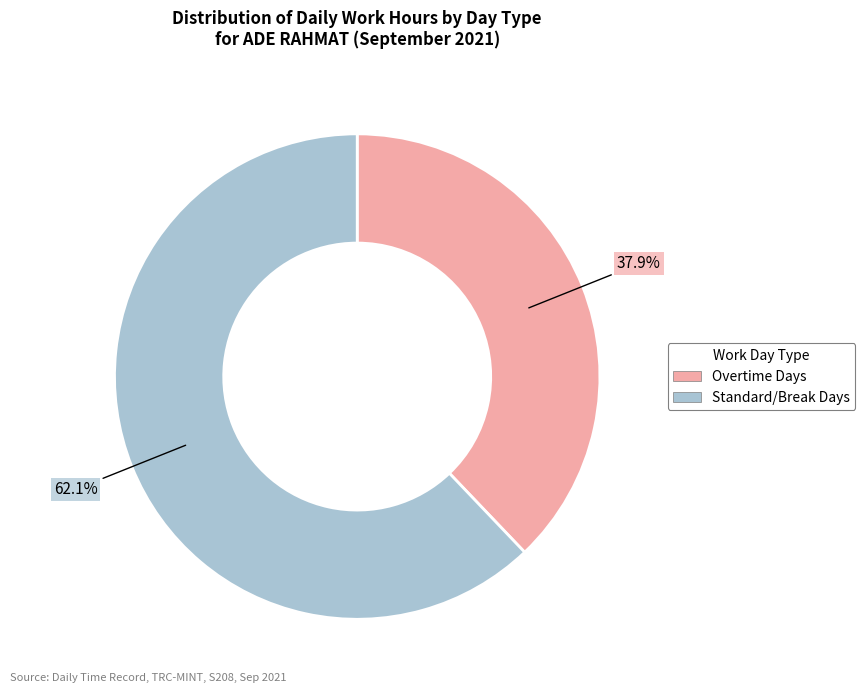

What is the total percentage of Overtime Days and Standard/Break Days?

100.0%